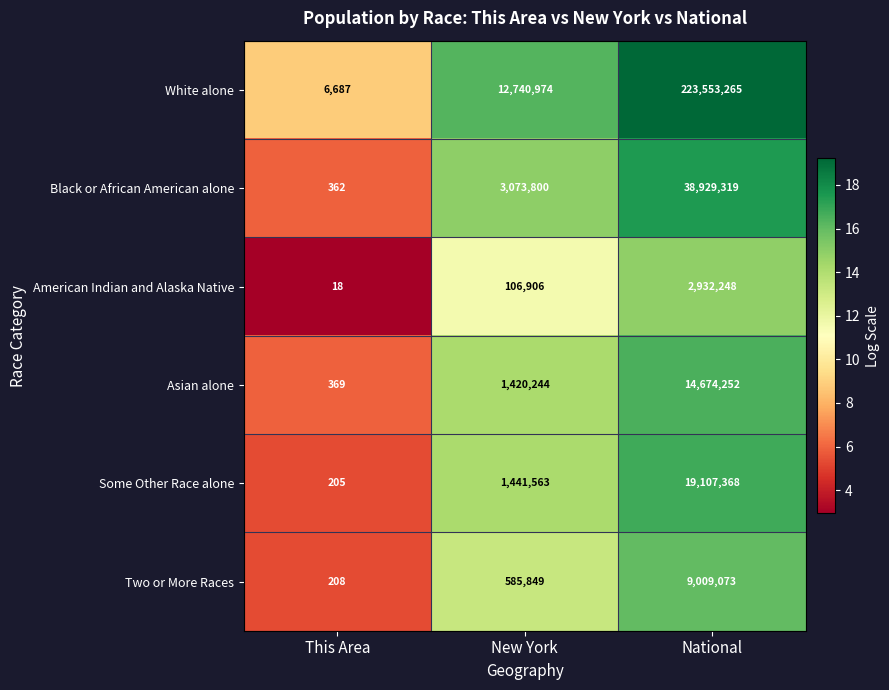

Which series has the largest range (max minus min)?

White alone